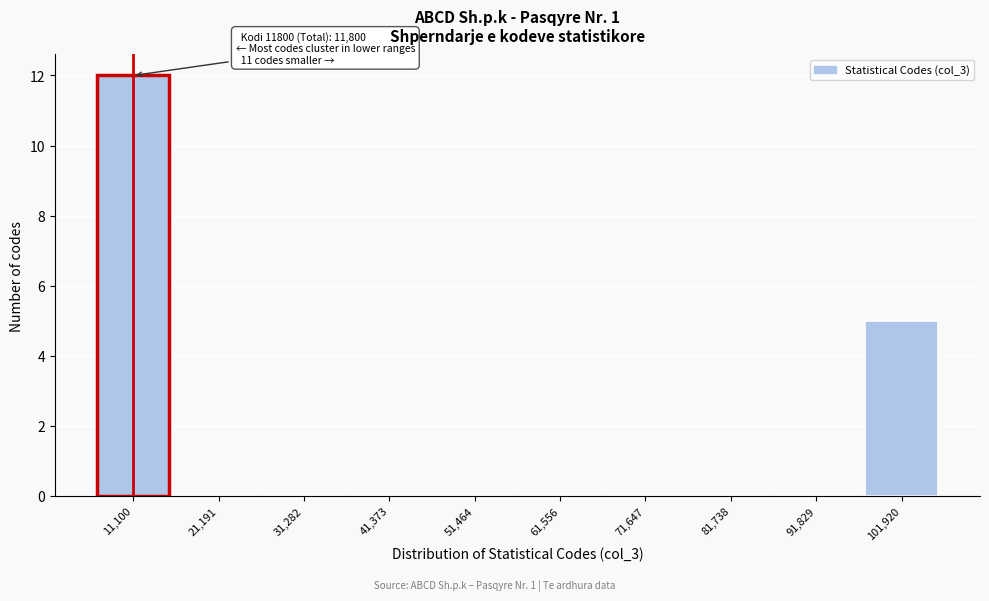

Reading left to right, list all the values displayed in this chart.

11,100=12	21,191=0	31,282=0	41,373=0	51,464=0	61,556=0	71,647=0	81,738=0	91,829=0	101,920=5